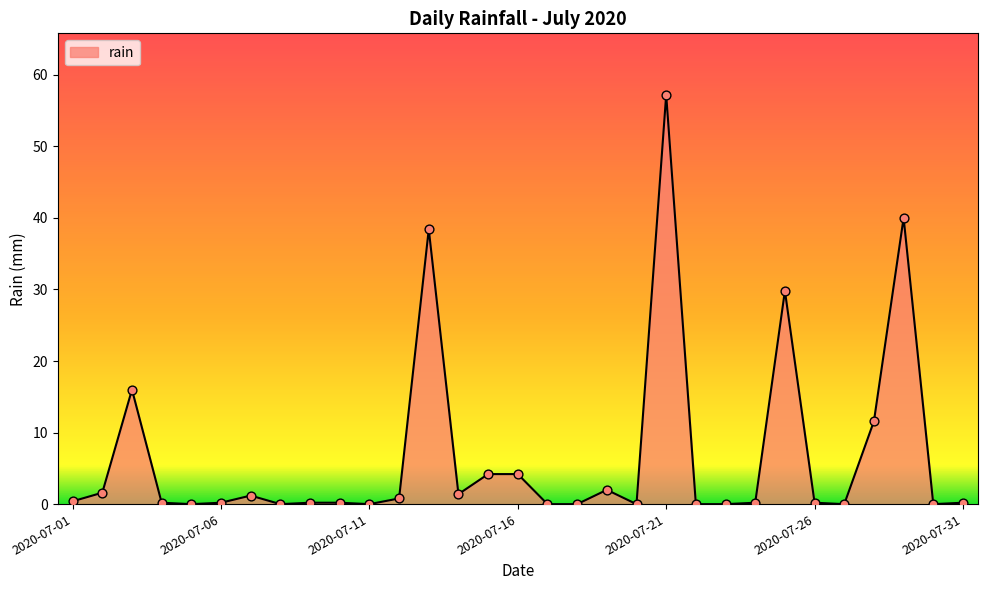

What is the greatest value displayed?

57.2